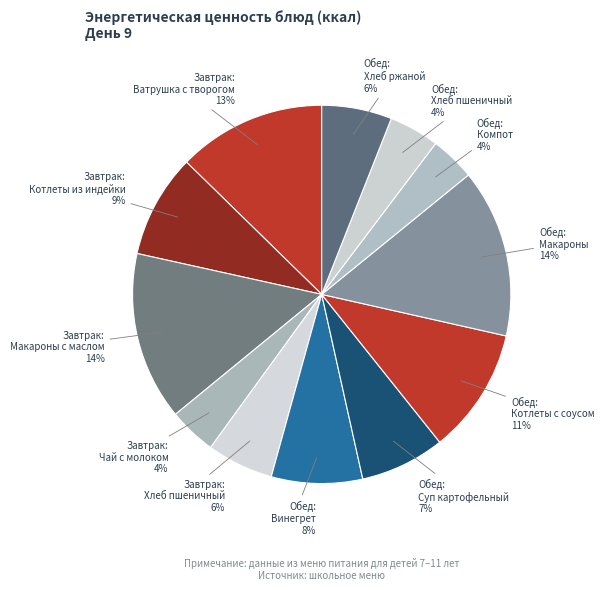

How many slices are in this pie chart?

12